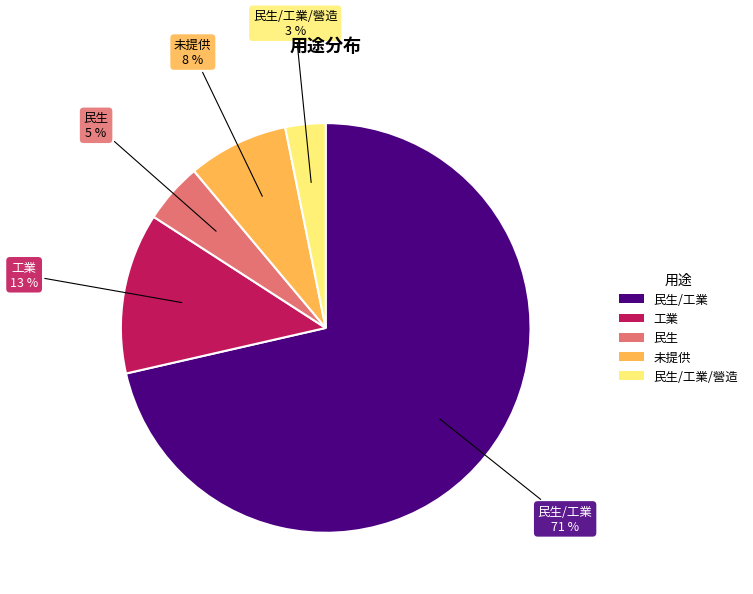

How many slices are in this pie chart?

5